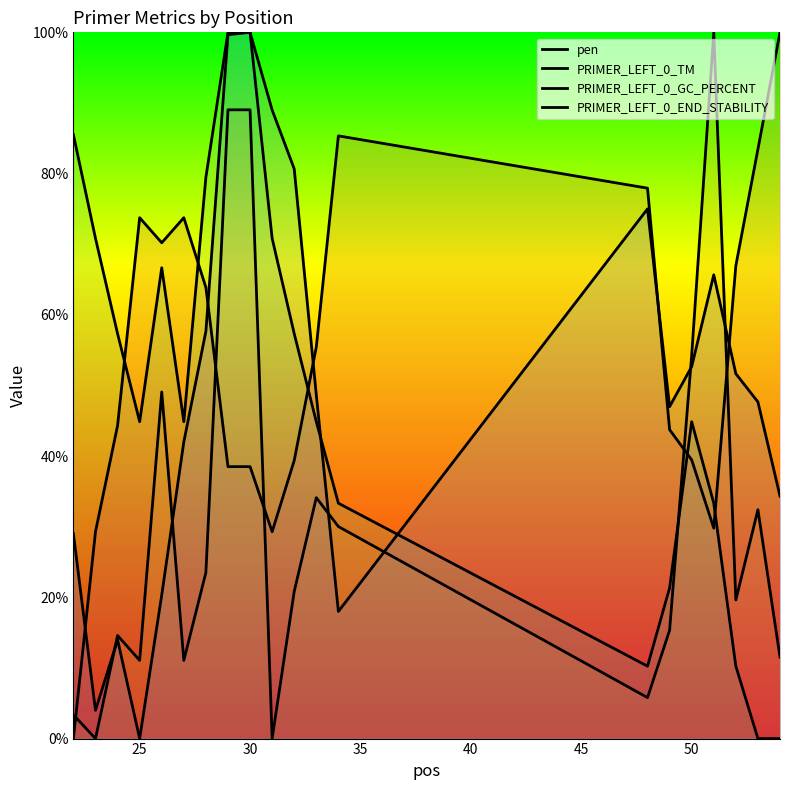

Reading right to left, list all the values displayed in this chart.

pen: 100.0	83.5	67.0	29.8	39.5	43.7	77.9	85.3	55.5	39.4	29.3	38.5	38.5	63.9	73.8	70.2	73.8	44.3	29.3	0.0
PRIMER_LEFT_0_TM: 11.5	32.4	19.6	100.0	54.3	15.3	5.8	30.0	34.1	20.8	0.0	89.0	89.0	23.5	11.1	49.1	11.1	14.6	0.0	3.4
PRIMER_LEFT_0_GC_PERCENT: 0.0	0.0	10.3	33.3	44.9	21.3	10.3	33.3	44.9	57.3	70.8	100.0	100.0	79.5	44.9	66.7	44.9	57.3	70.8	85.5
PRIMER_LEFT_0_END_STABILITY: 34.3	47.7	51.7	65.7	52.7	47.0	75.0	18.0	48.7	80.7	89.0	100.0	99.7	57.7	42.0	20.3	0.0	14.0	4.0	29.0